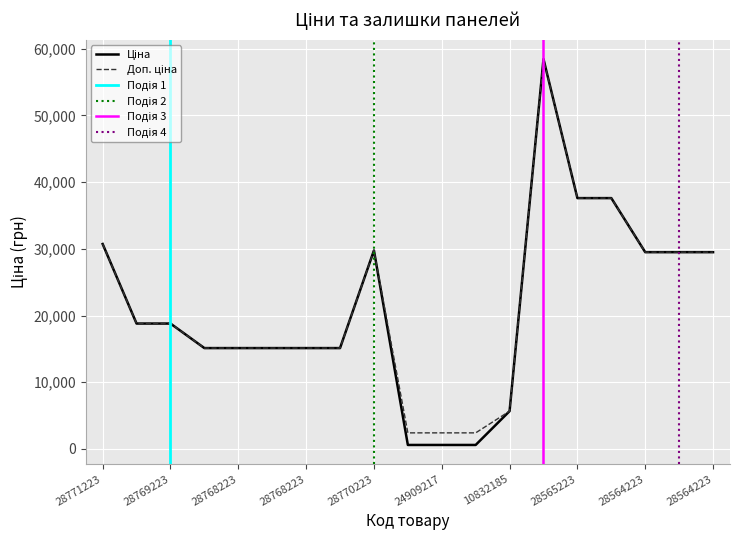

What is the difference between the Доп. ціна values at 285642235 and 287692233?

10694.7